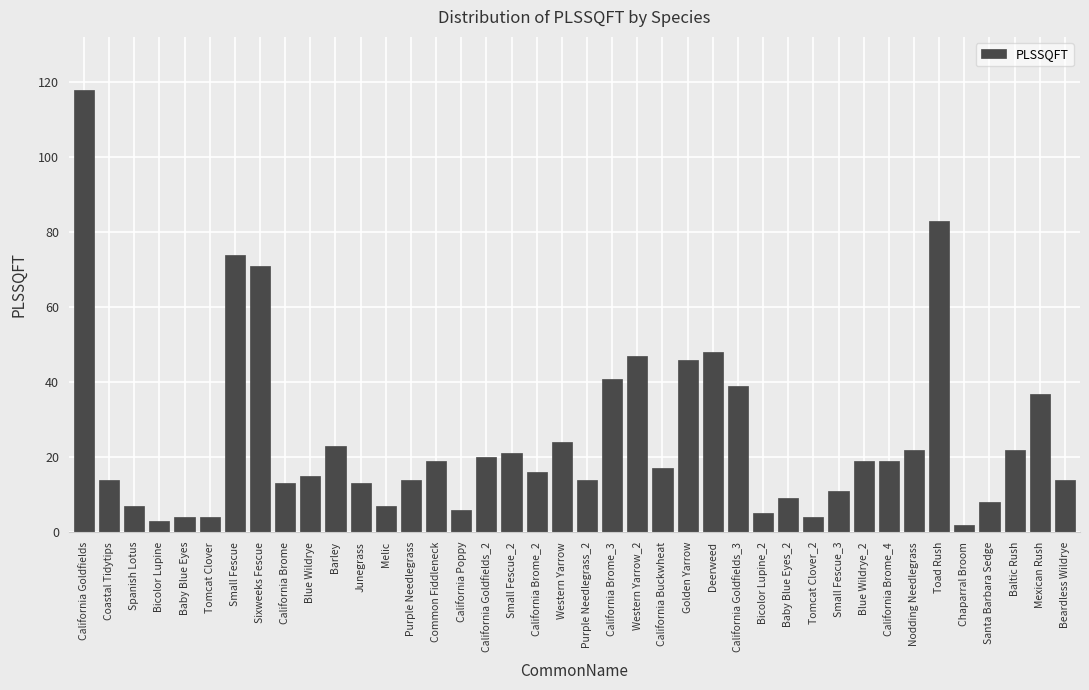

Which category has the highest value across all series?

California Goldfields